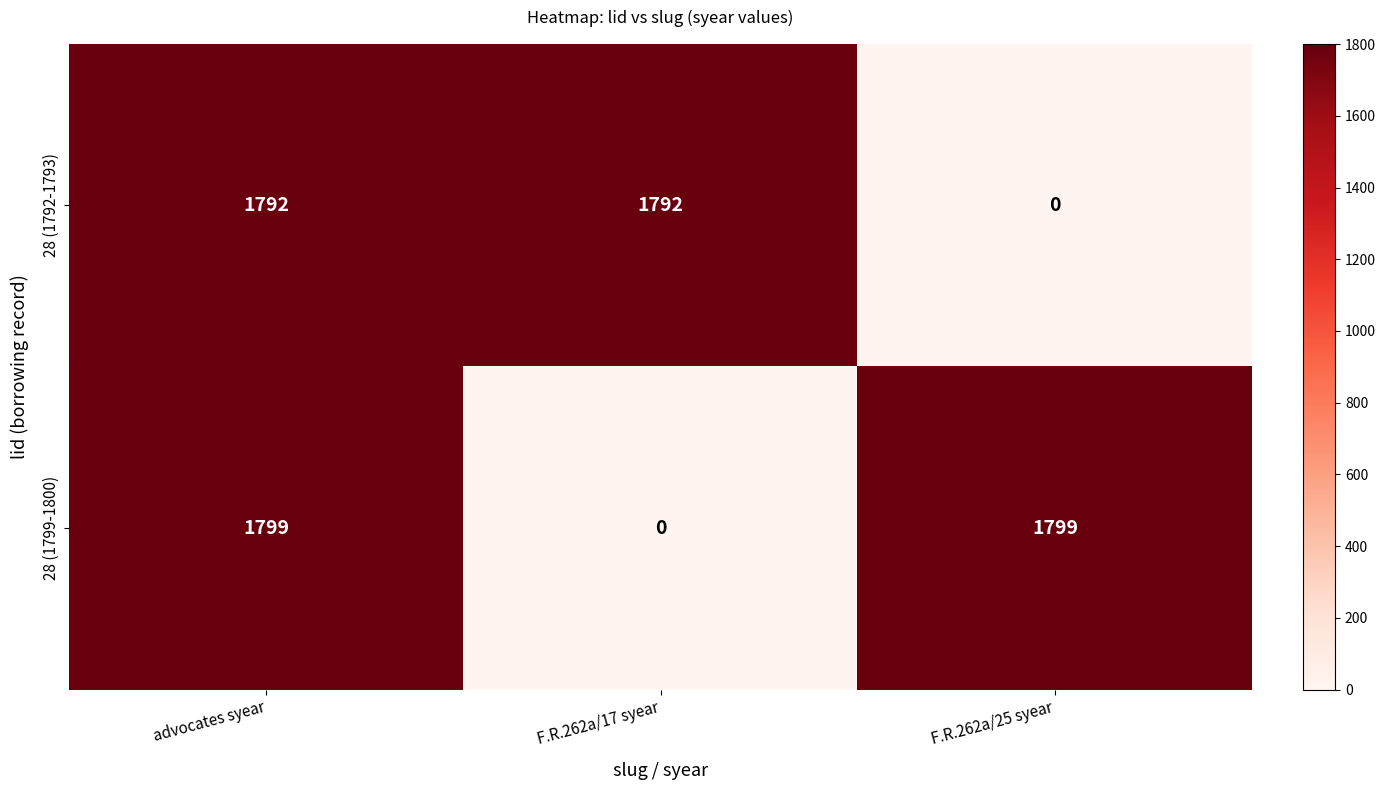

Which series has the largest range (max minus min)?

28 (1799-1800)